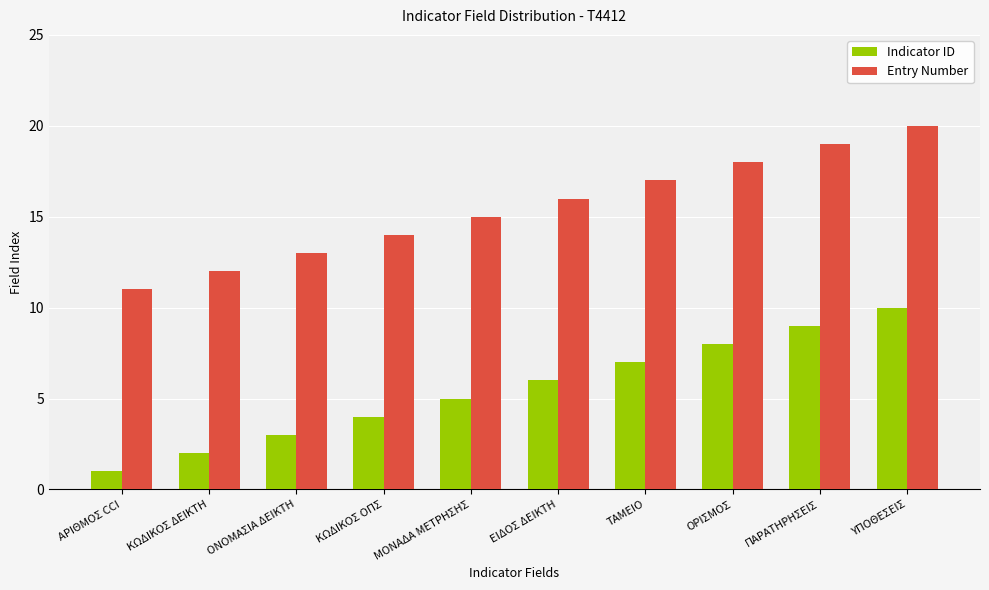

At ΚΩΔΙΚΟΣ ΟΠΣ, list the series in order from smallest to largest.

Indicator ID, Entry Number